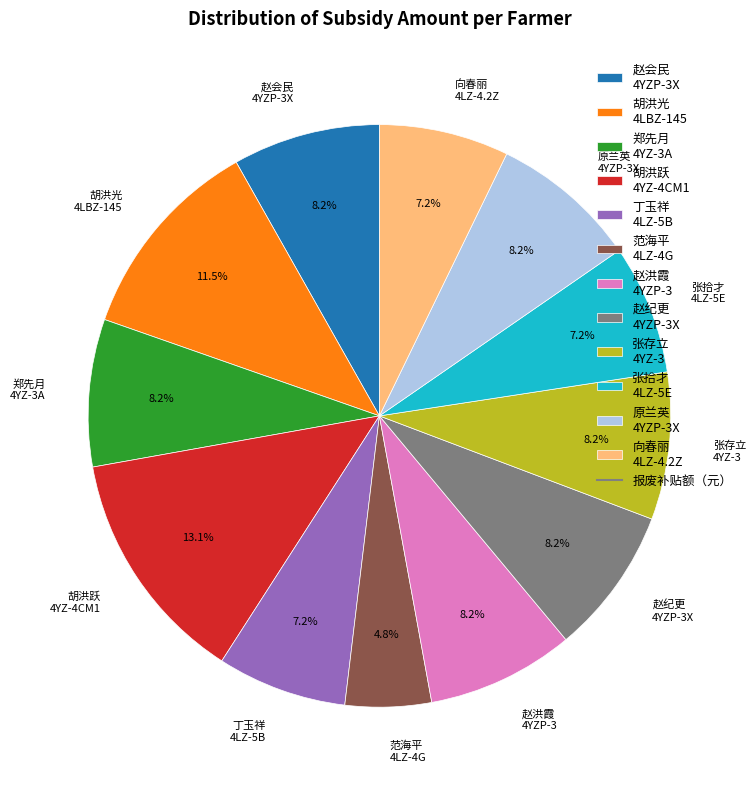

Which slice is the largest?

胡洪跃 4YZ-4CM1